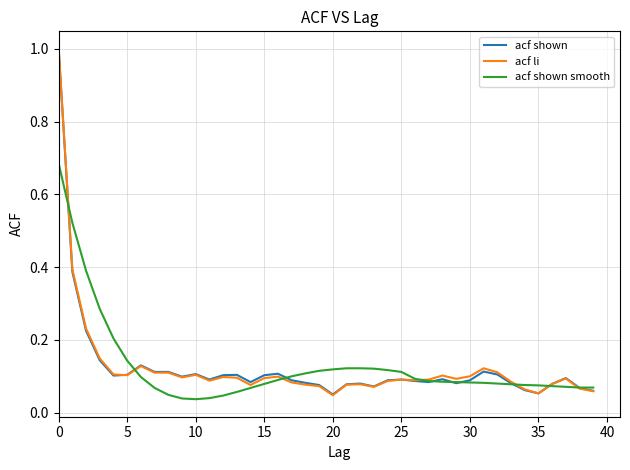

What is the maximum value shown in the chart?

1.0